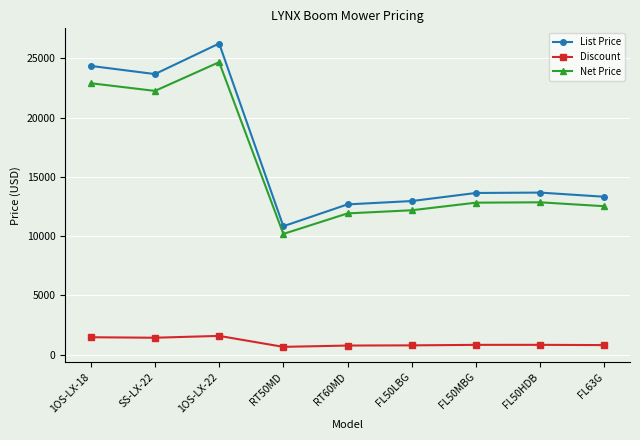

What is the label of the 8th point from the left?

FL50HDB